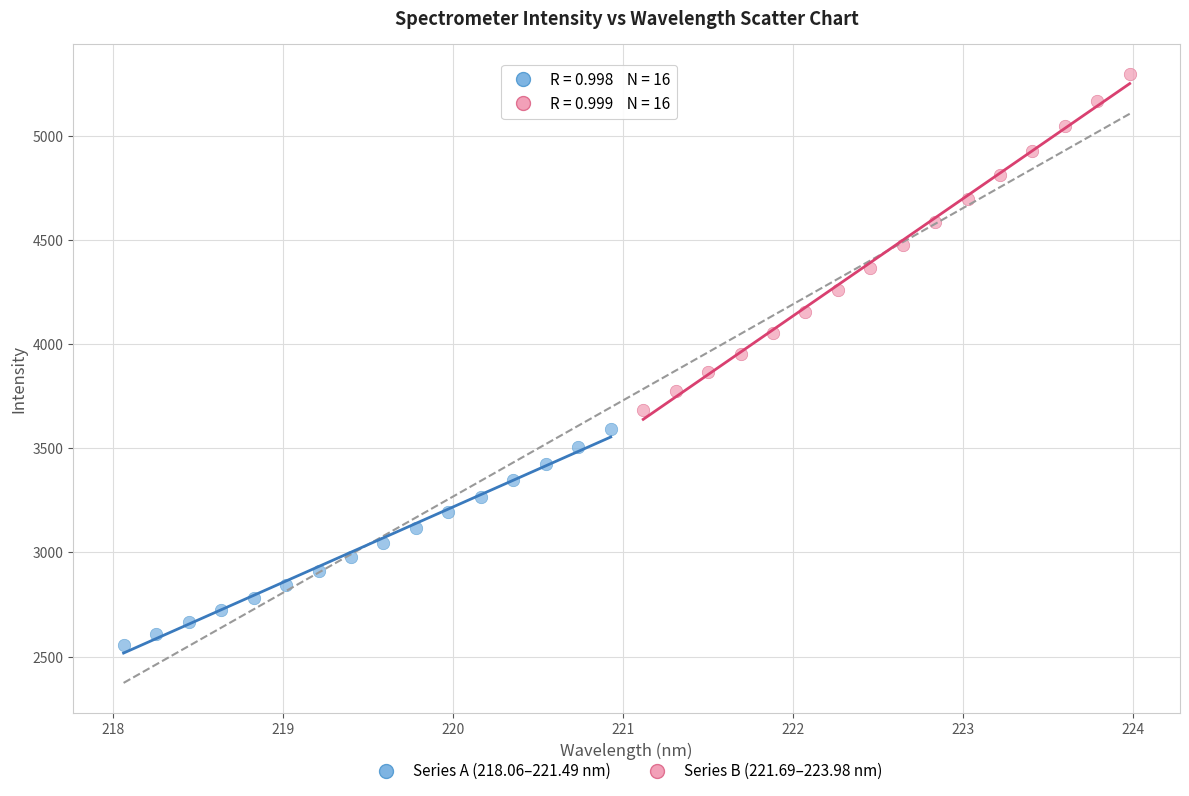

Which series has the largest Y range (max minus min)?

Series B (221.69–223.98 nm)